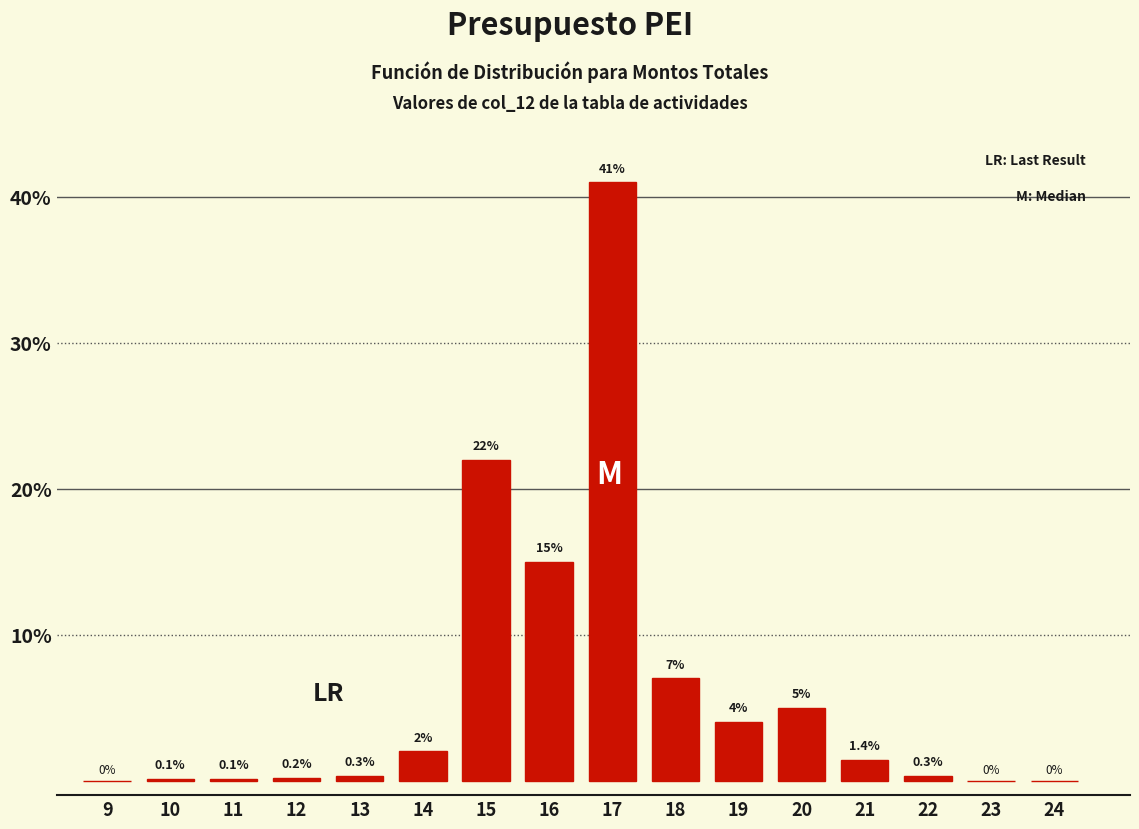

Reading left to right, what are all the values shown in this chart?

9=0.0	10=0.1	11=0.1	12=0.2	13=0.3	14=2.0	15=22.0	16=15.0	17=41.0	18=7.0	19=4.0	20=5.0	21=1.4	22=0.3	23=0.0	24=0.0